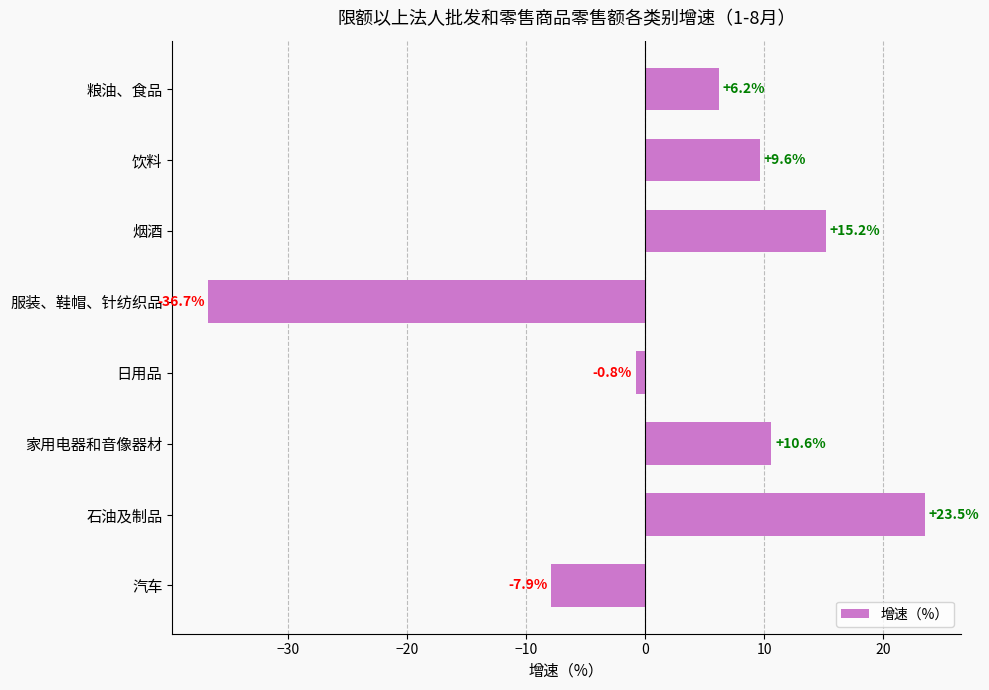

Which category has the lowest value across all series?

服装、鞋帽、针纺织品